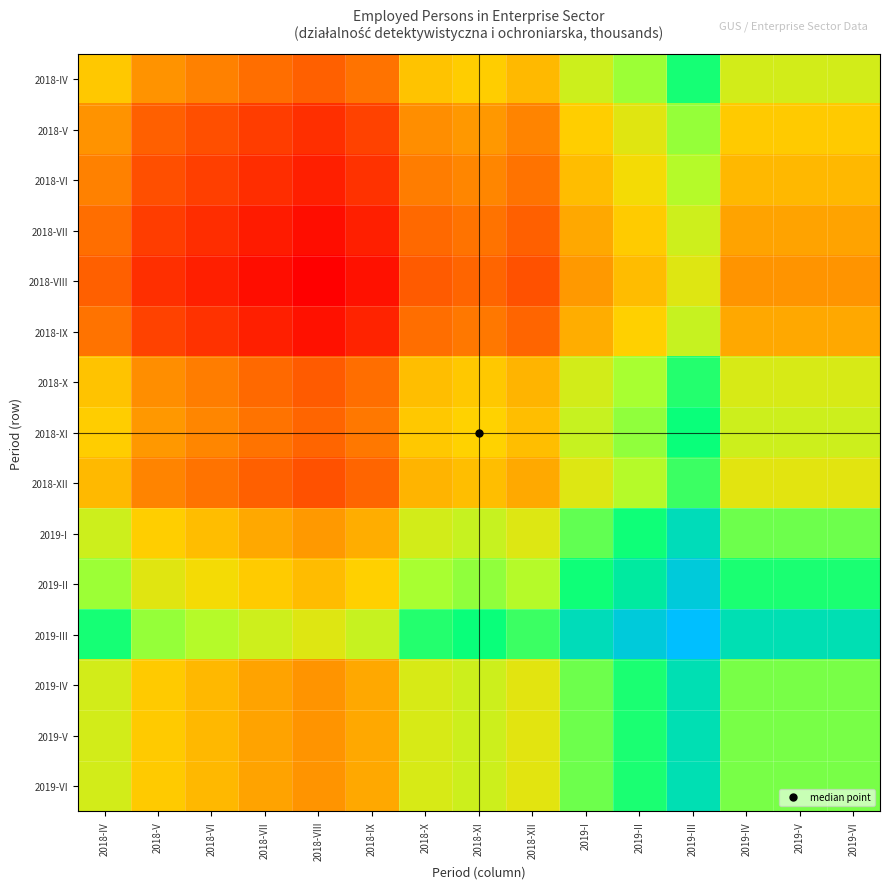

Reading left to right, extract all data points from this chart.

2018-IV: 2018-IV=1.8	2018-V=1.8	2018-VI=1.7	2018-VII=1.7	2018-VIII=1.7	2018-IX=1.7	2018-X=1.8	2018-XI=1.8	2018-XII=1.8	2019-I=1.8	2019-II=1.8	2019-III=1.8	2019-IV=1.8	2019-V=1.8	2019-VI=1.8
2018-V: 2018-IV=1.8	2018-V=1.7	2018-VI=1.7	2018-VII=1.7	2018-VIII=1.7	2018-IX=1.7	2018-X=1.8	2018-XI=1.8	2018-XII=1.7	2019-I=1.8	2019-II=1.8	2019-III=1.8	2019-IV=1.8	2019-V=1.8	2019-VI=1.8
2018-VI: 2018-IV=1.7	2018-V=1.7	2018-VI=1.7	2018-VII=1.7	2018-VIII=1.7	2018-IX=1.7	2018-X=1.7	2018-XI=1.8	2018-XII=1.7	2019-I=1.8	2019-II=1.8	2019-III=1.8	2019-IV=1.8	2019-V=1.8	2019-VI=1.8
2018-VII: 2018-IV=1.7	2018-V=1.7	2018-VI=1.7	2018-VII=1.7	2018-VIII=1.7	2018-IX=1.7	2018-X=1.7	2018-XI=1.7	2018-XII=1.7	2019-I=1.8	2019-II=1.8	2019-III=1.8	2019-IV=1.8	2019-V=1.8	2019-VI=1.8
2018-VIII: 2018-IV=1.7	2018-V=1.7	2018-VI=1.7	2018-VII=1.7	2018-VIII=1.7	2018-IX=1.7	2018-X=1.7	2018-XI=1.7	2018-XII=1.7	2019-I=1.8	2019-II=1.8	2019-III=1.8	2019-IV=1.8	2019-V=1.8	2019-VI=1.8
2018-IX: 2018-IV=1.7	2018-V=1.7	2018-VI=1.7	2018-VII=1.7	2018-VIII=1.7	2018-IX=1.7	2018-X=1.7	2018-XI=1.7	2018-XII=1.7	2019-I=1.8	2019-II=1.8	2019-III=1.8	2019-IV=1.8	2019-V=1.8	2019-VI=1.8
2018-X: 2018-IV=1.8	2018-V=1.8	2018-VI=1.7	2018-VII=1.7	2018-VIII=1.7	2018-IX=1.7	2018-X=1.8	2018-XI=1.8	2018-XII=1.8	2019-I=1.8	2019-II=1.8	2019-III=1.8	2019-IV=1.8	2019-V=1.8	2019-VI=1.8
2018-XI: 2018-IV=1.8	2018-V=1.8	2018-VI=1.8	2018-VII=1.7	2018-VIII=1.7	2018-IX=1.7	2018-X=1.8	2018-XI=1.8	2018-XII=1.8	2019-I=1.8	2019-II=1.8	2019-III=1.8	2019-IV=1.8	2019-V=1.8	2019-VI=1.8
2018-XII: 2018-IV=1.8	2018-V=1.7	2018-VI=1.7	2018-VII=1.7	2018-VIII=1.7	2018-IX=1.7	2018-X=1.8	2018-XI=1.8	2018-XII=1.8	2019-I=1.8	2019-II=1.8	2019-III=1.8	2019-IV=1.8	2019-V=1.8	2019-VI=1.8
2019-I: 2018-IV=1.8	2018-V=1.8	2018-VI=1.8	2018-VII=1.8	2018-VIII=1.8	2018-IX=1.8	2018-X=1.8	2018-XI=1.8	2018-XII=1.8	2019-I=1.8	2019-II=1.8	2019-III=1.9	2019-IV=1.8	2019-V=1.8	2019-VI=1.8
2019-II: 2018-IV=1.8	2018-V=1.8	2018-VI=1.8	2018-VII=1.8	2018-VIII=1.8	2018-IX=1.8	2018-X=1.8	2018-XI=1.8	2018-XII=1.8	2019-I=1.8	2019-II=1.9	2019-III=1.9	2019-IV=1.8	2019-V=1.8	2019-VI=1.8
2019-III: 2018-IV=1.8	2018-V=1.8	2018-VI=1.8	2018-VII=1.8	2018-VIII=1.8	2018-IX=1.8	2018-X=1.8	2018-XI=1.8	2018-XII=1.8	2019-I=1.9	2019-II=1.9	2019-III=1.9	2019-IV=1.9	2019-V=1.9	2019-VI=1.9
2019-IV: 2018-IV=1.8	2018-V=1.8	2018-VI=1.8	2018-VII=1.8	2018-VIII=1.8	2018-IX=1.8	2018-X=1.8	2018-XI=1.8	2018-XII=1.8	2019-I=1.8	2019-II=1.8	2019-III=1.9	2019-IV=1.8	2019-V=1.8	2019-VI=1.8
2019-V: 2018-IV=1.8	2018-V=1.8	2018-VI=1.8	2018-VII=1.8	2018-VIII=1.8	2018-IX=1.8	2018-X=1.8	2018-XI=1.8	2018-XII=1.8	2019-I=1.8	2019-II=1.8	2019-III=1.9	2019-IV=1.8	2019-V=1.8	2019-VI=1.8
2019-VI: 2018-IV=1.8	2018-V=1.8	2018-VI=1.8	2018-VII=1.8	2018-VIII=1.8	2018-IX=1.8	2018-X=1.8	2018-XI=1.8	2018-XII=1.8	2019-I=1.8	2019-II=1.8	2019-III=1.9	2019-IV=1.8	2019-V=1.8	2019-VI=1.8